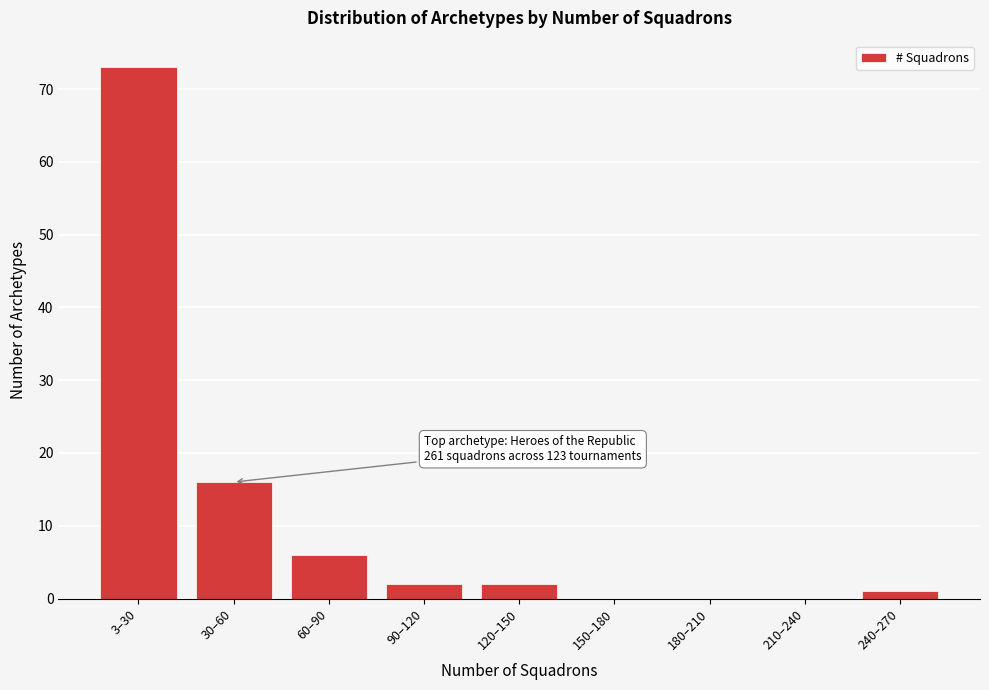

Reading left to right, what are all the values shown in this chart?

3–30=73	30–60=16	60–90=6	90–120=2	120–150=2	150–180=0	180–210=0	210–240=0	240–270=1